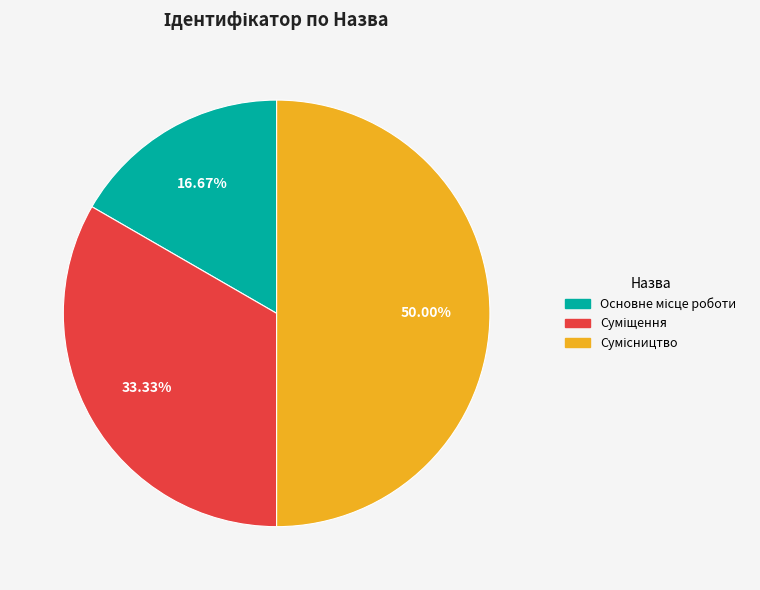

To the nearest percent, what percentage of the pie is Суміщення?

33%